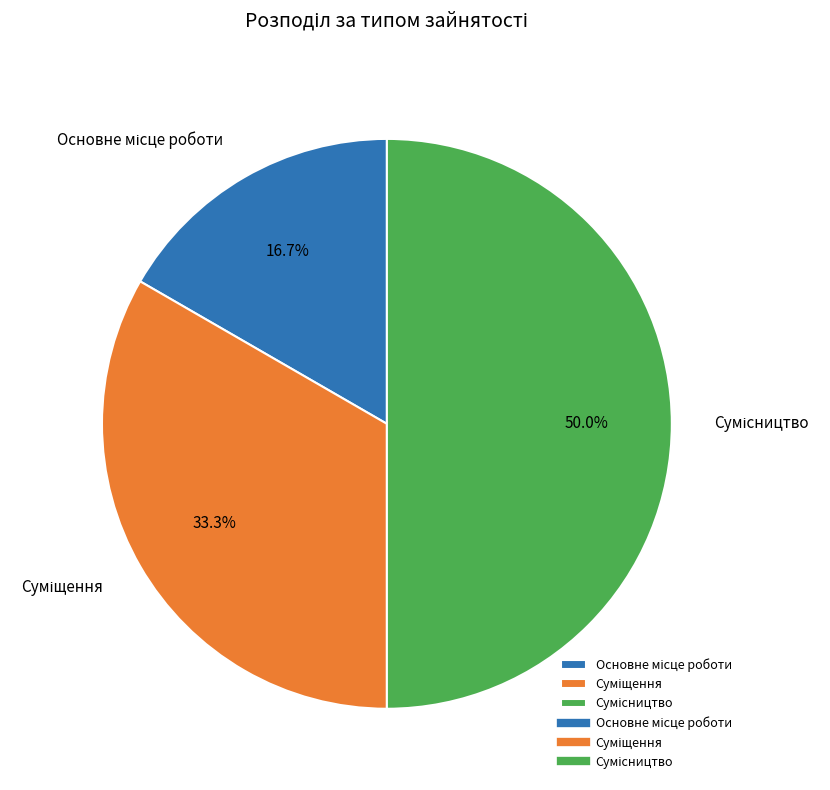

Combined, do Основне місце роботи and Сумісництво account for over 50%?

Yes